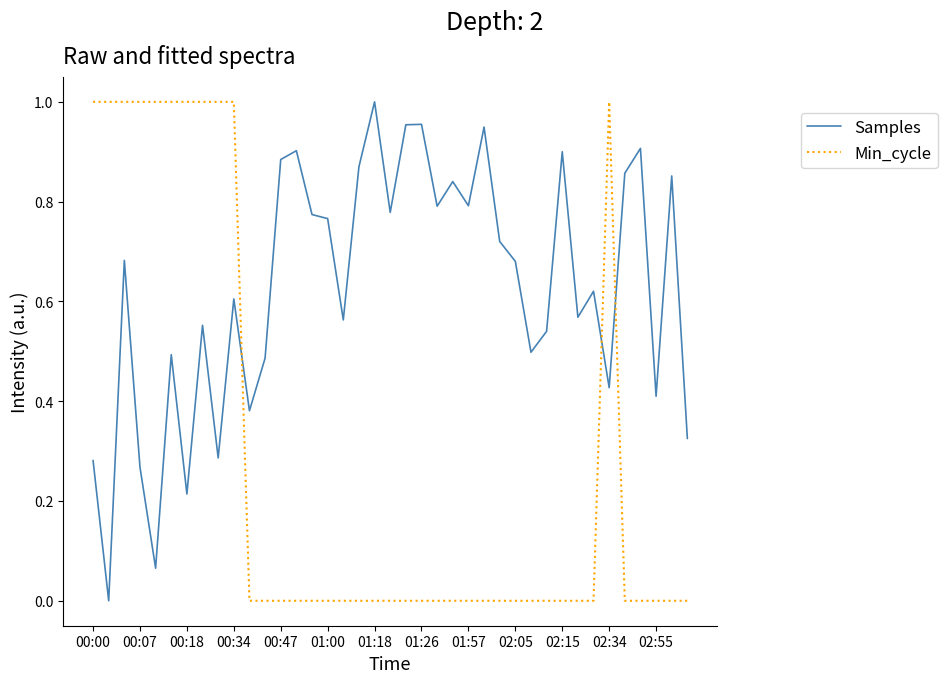

After their last crossing, which series has the higher values: Samples or Min_cycle?

Samples